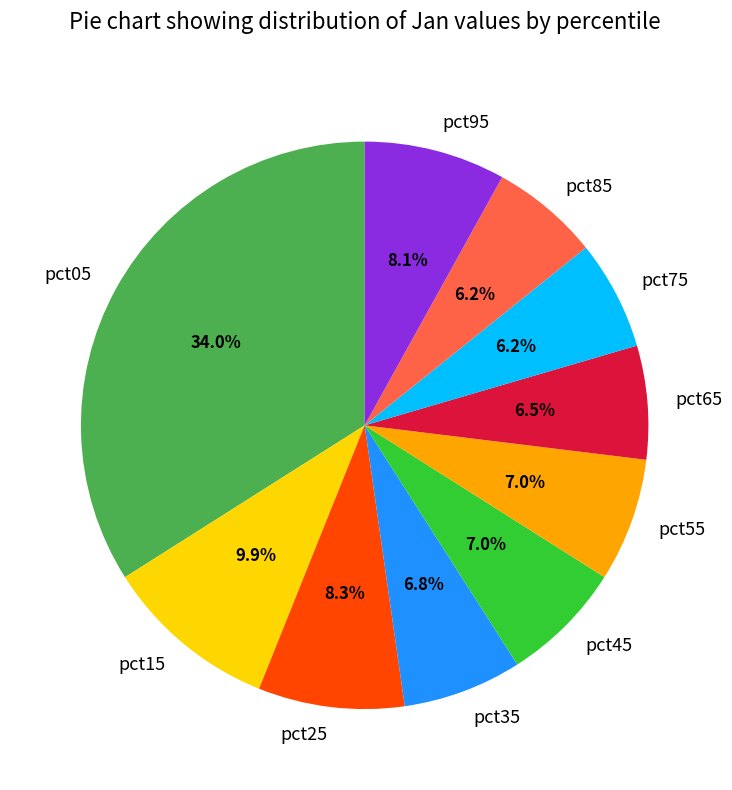

The pct35 slice represents 17% of the pie. True or false?

False